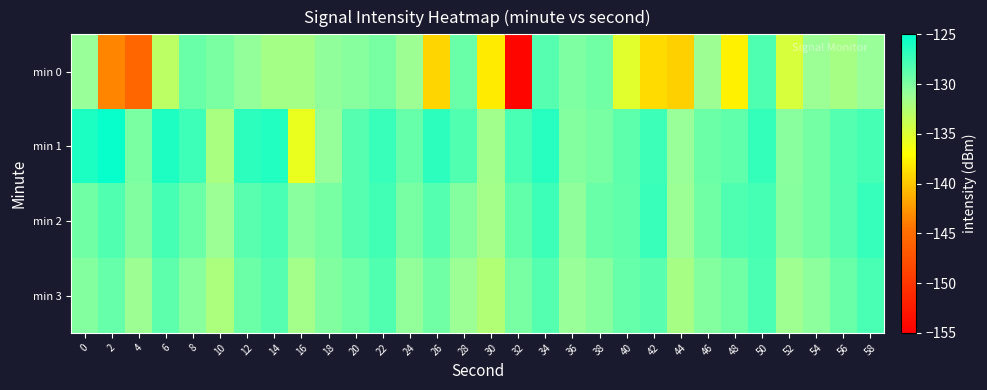

Reading left to right, extract all data points from this chart.

min 0: 0=-131.0	2=-143.4	4=-145.5	6=-133.0	8=-129.2	10=-129.9	12=-130.8	14=-131.7	16=-131.8	18=-130.7	20=-130.3	22=-129.7	24=-131.3	26=-139.3	28=-129.2	30=-138.0	32=-154.5	34=-128.5	36=-129.9	38=-129.5	40=-135.2	42=-138.9	44=-139.5	46=-131.3	48=-137.8	50=-128.1	52=-134.7	54=-131.1	56=-131.9	58=-131.0
min 1: 0=-126.1	2=-125.3	4=-129.9	6=-126.3	8=-127.6	10=-132.0	12=-126.8	14=-126.4	16=-135.8	18=-130.9	20=-128.5	22=-127.3	24=-129.1	26=-126.8	28=-128.2	30=-131.5	32=-127.9	34=-126.6	36=-130.2	38=-129.8	40=-128.7	42=-127.4	44=-131.0	46=-129.3	48=-128.8	50=-127.1	52=-130.5	54=-129.6	56=-128.3	58=-127.7
min 2: 0=-129.5	2=-128.2	4=-130.1	6=-127.8	8=-129.3	10=-131.2	12=-128.6	14=-127.9	16=-130.4	18=-129.7	20=-128.5	22=-127.6	24=-129.8	26=-128.3	28=-130.2	30=-131.6	32=-128.9	34=-127.4	36=-130.7	38=-129.2	40=-128.8	42=-127.3	44=-131.1	46=-129.5	48=-128.1	50=-127.8	52=-130.3	54=-129.6	56=-128.4	58=-127.2
min 3: 0=-130.2	2=-129.1	4=-131.3	6=-128.7	8=-130.5	10=-132.1	12=-129.3	14=-128.5	16=-131.6	18=-130.1	20=-129.4	22=-128.2	24=-130.8	26=-129.5	28=-131.1	30=-132.4	32=-129.7	34=-128.3	36=-131.0	38=-130.3	40=-129.1	42=-128.6	44=-131.9	46=-130.2	48=-129.5	50=-128.0	52=-131.4	54=-130.6	56=-129.2	58=-127.9